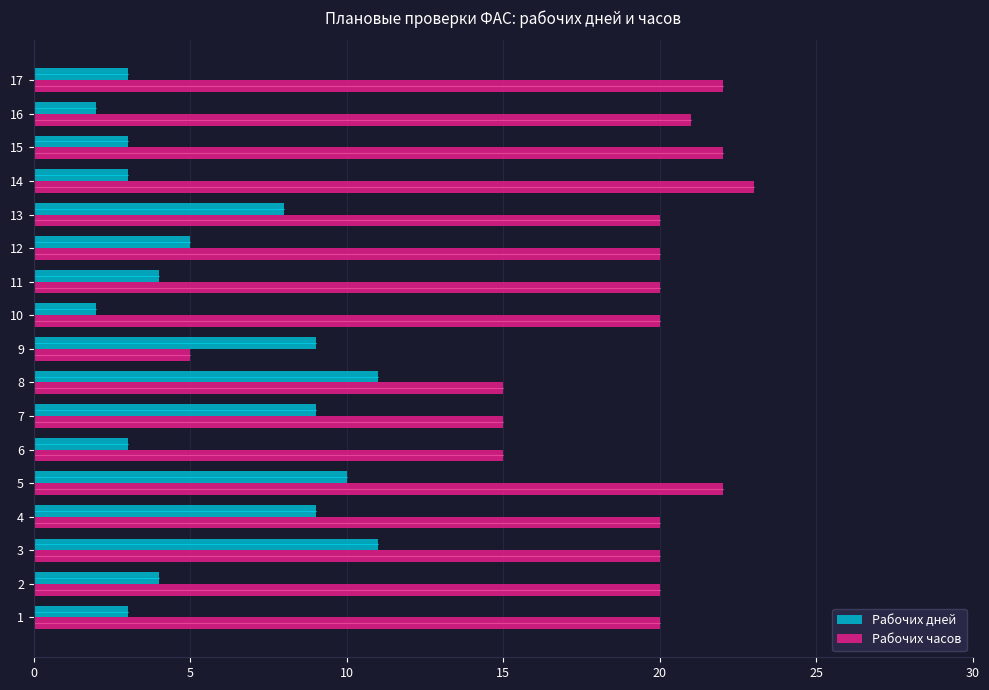

Which category has the highest value across all series?

14